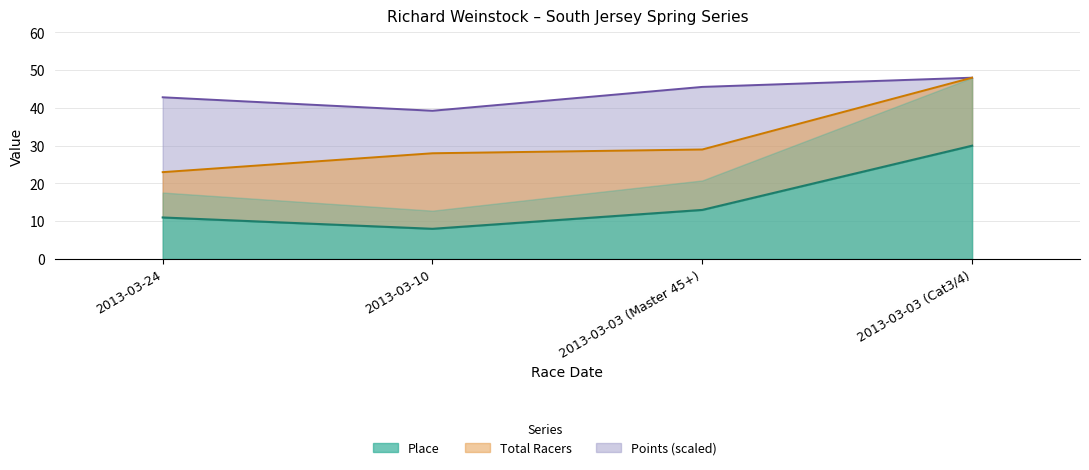

Which series has the largest range (max minus min)?

Total Racers